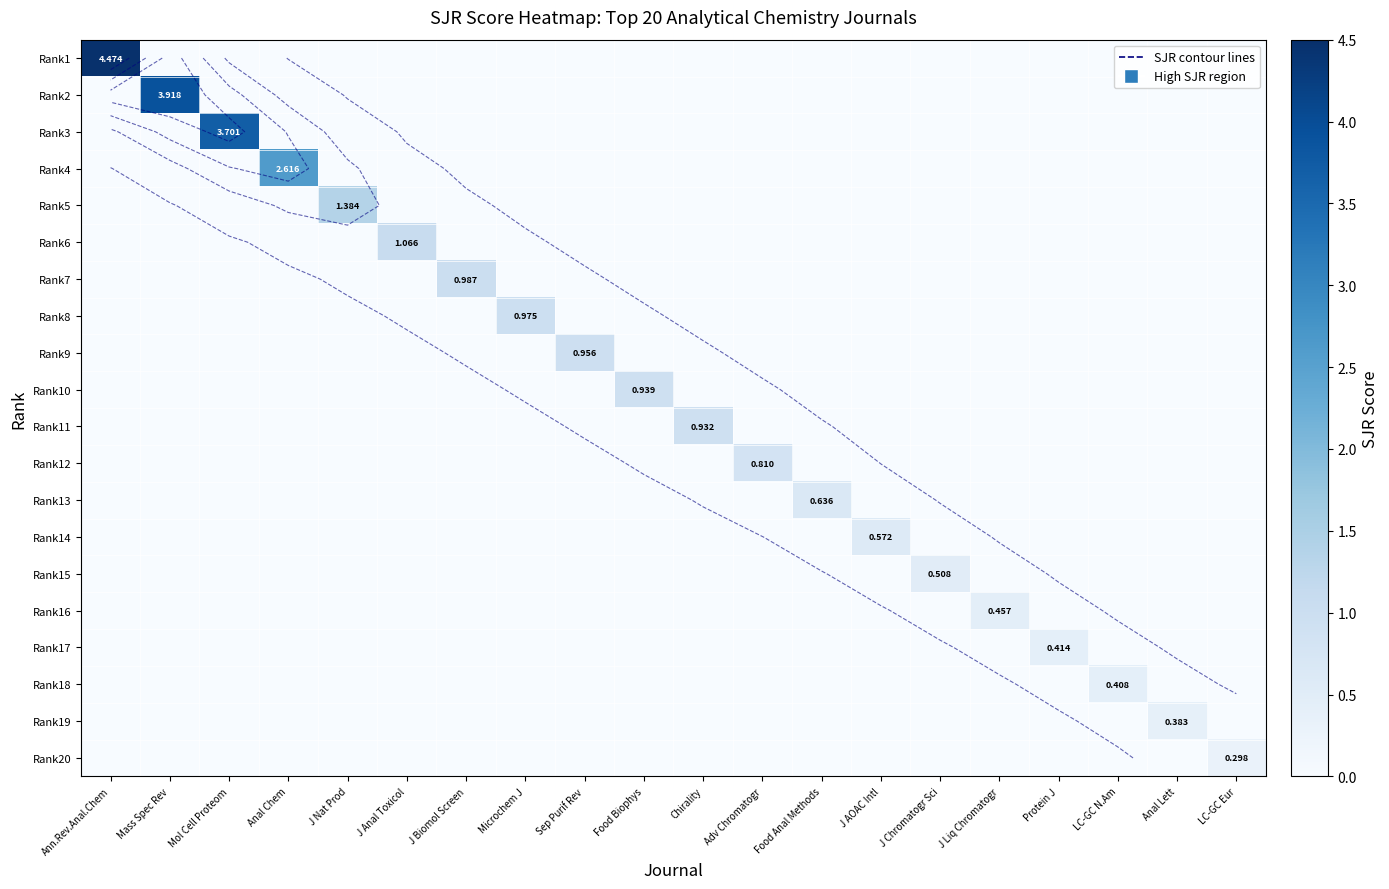

What is the difference between the highest and lowest values at Sep Purif Rev?

1.0